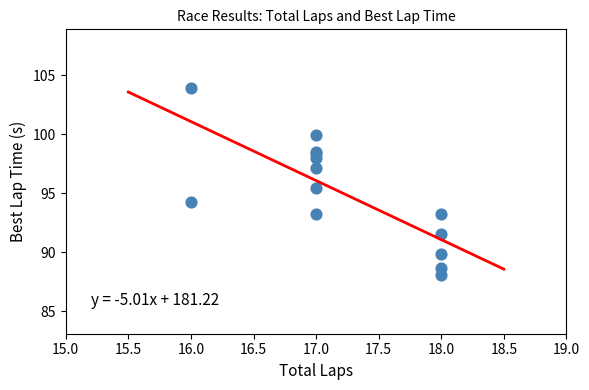

What Y value in the scatter plot is closest to 95?

95.4